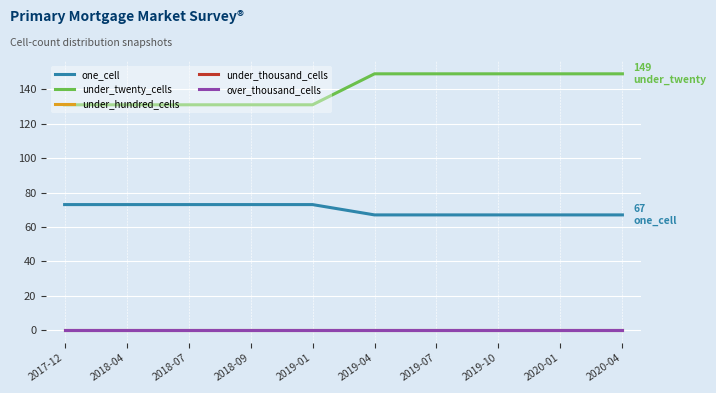

Is this an area chart (filled region under the line)?

No